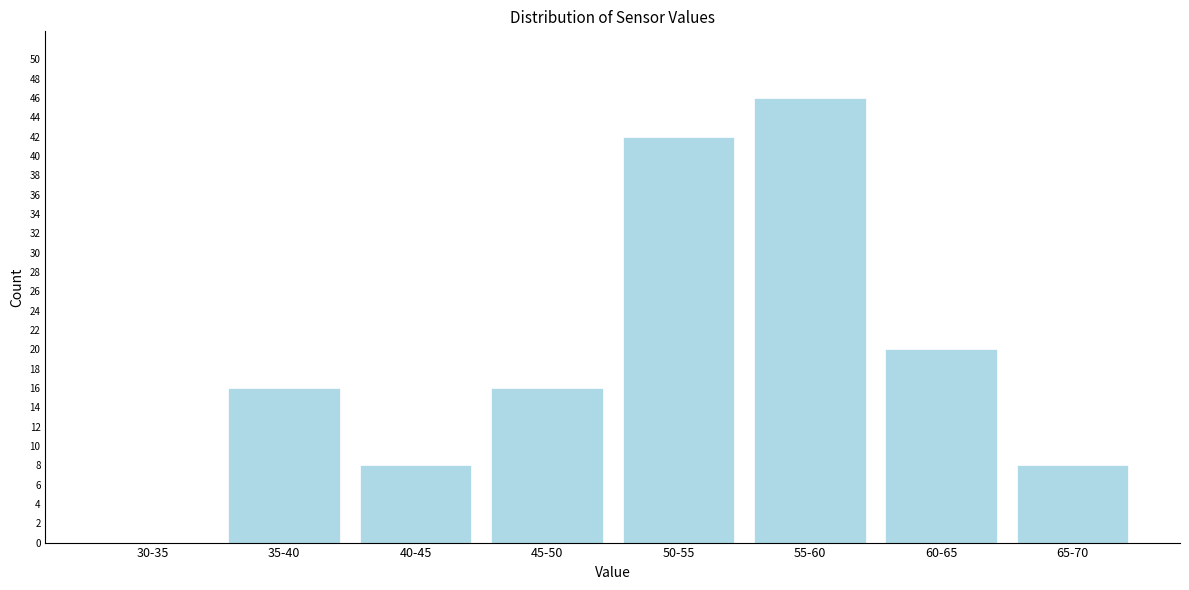

Reading left to right, extract all data points from this chart.

30-35=0	35-40=16	40-45=8	45-50=16	50-55=42	55-60=46	60-65=20	65-70=8